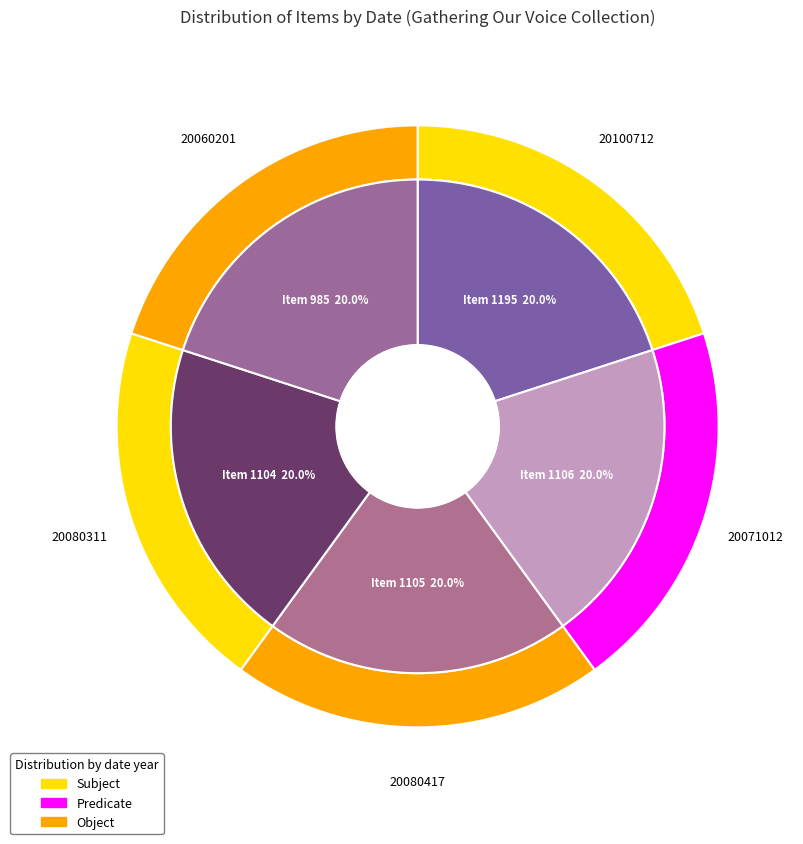

Does 1195 account for over 50% of the chart?

No